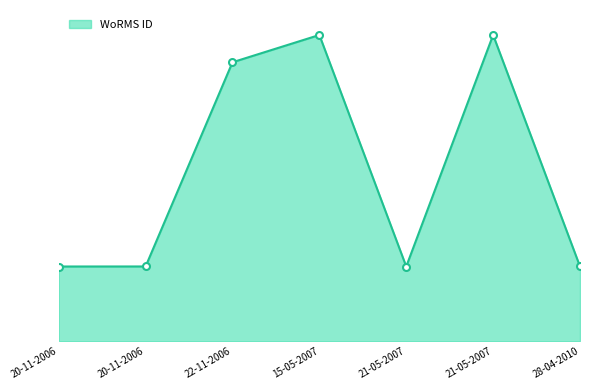

Does the chart have visible grid lines?

No